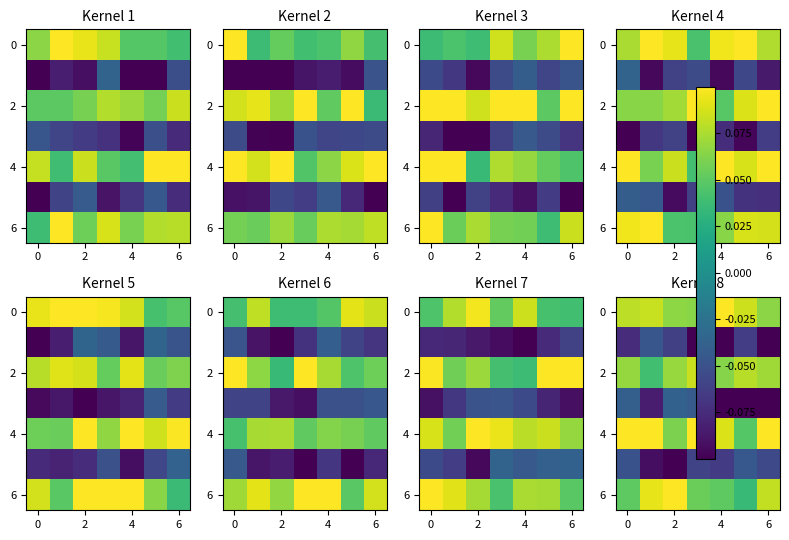

How many series are shown in this chart?

7